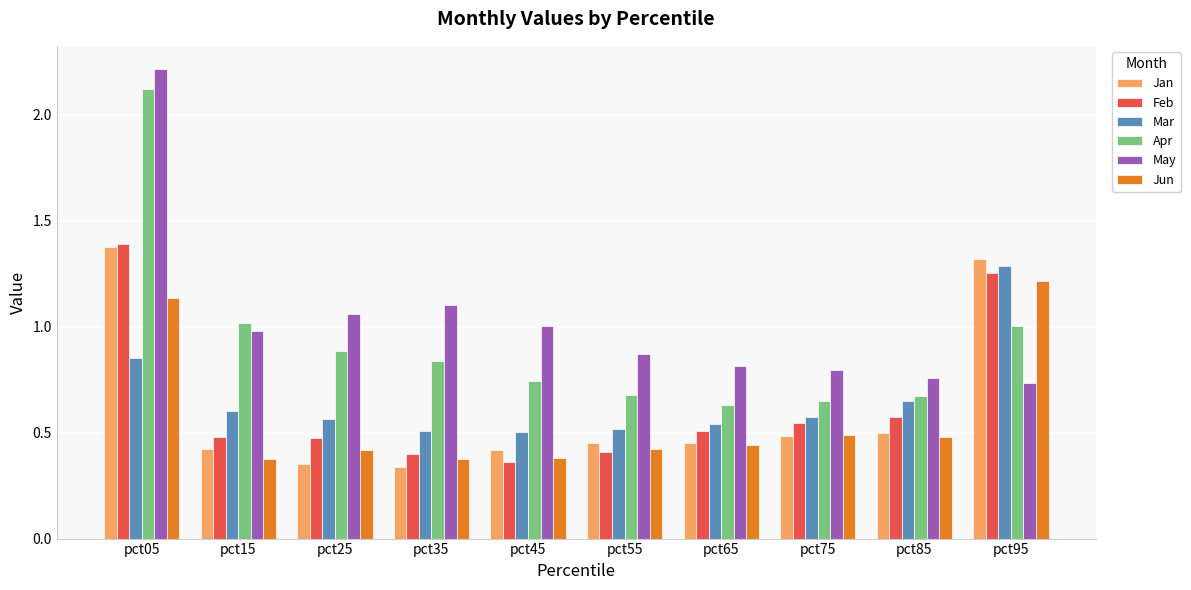

What is the sum of the Mar values at pct75 and pct05?

1.4